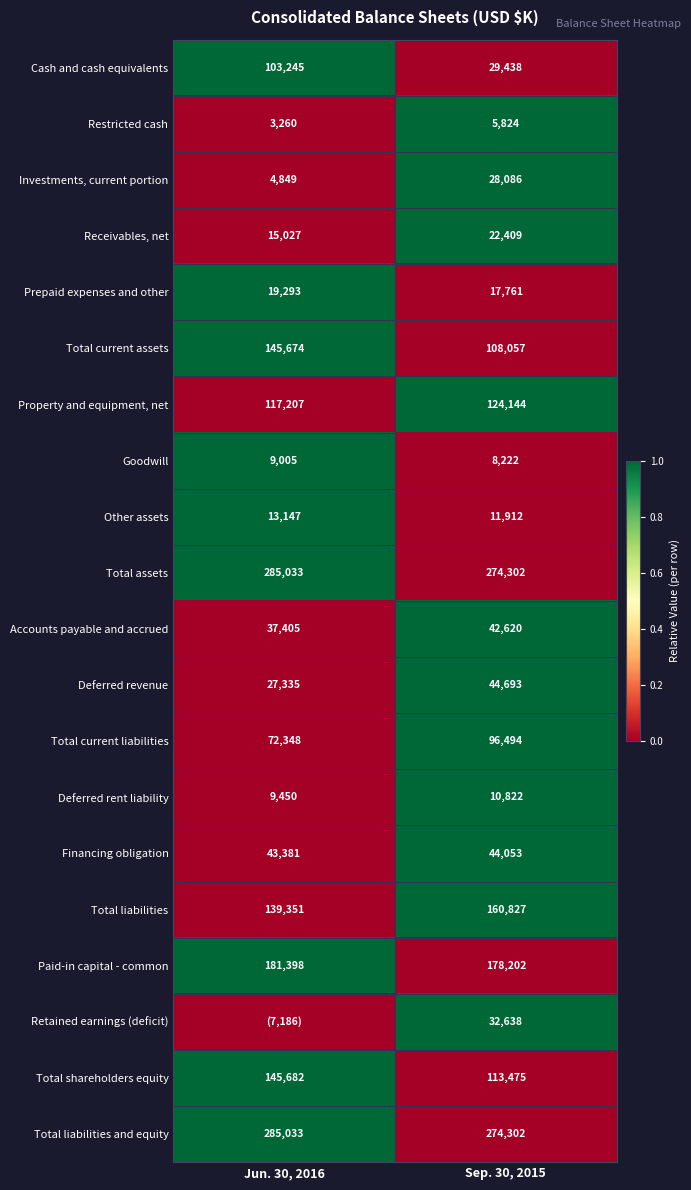

At which label does Property and equipment, net reach its peak?

Sep. 30, 2015